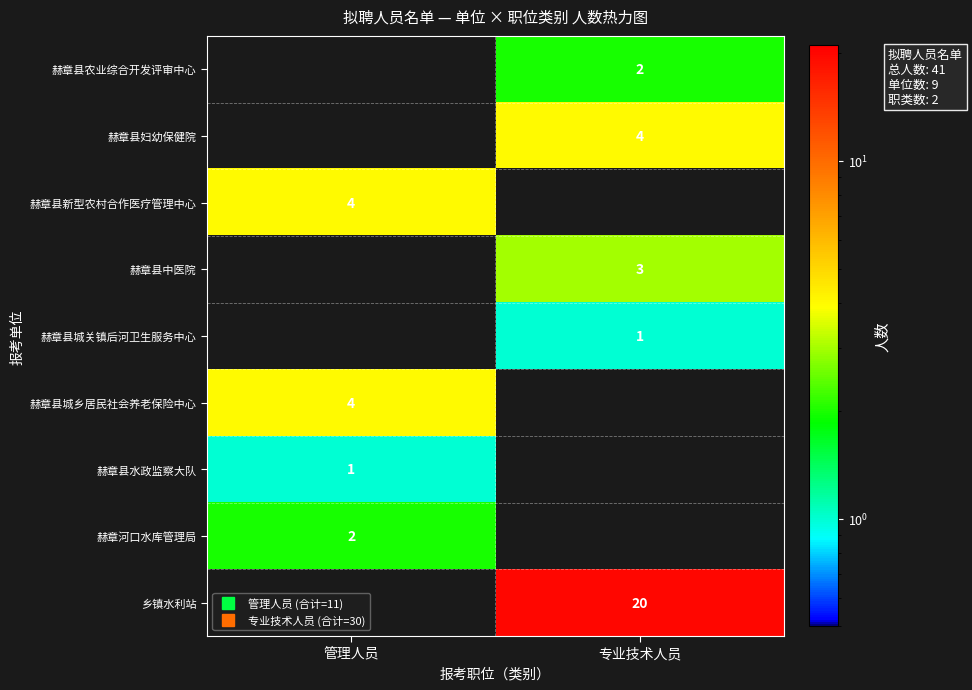

Which series has the widest spread of values?

乡镇水利站